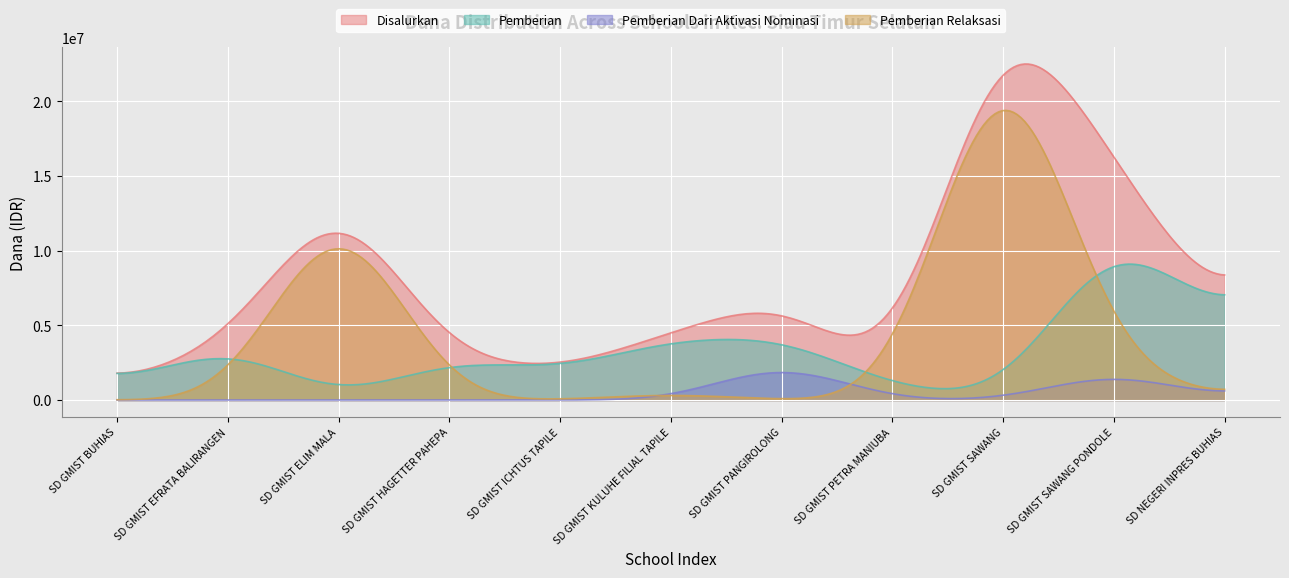

Which series has the largest total across all categories?

Disalurkan